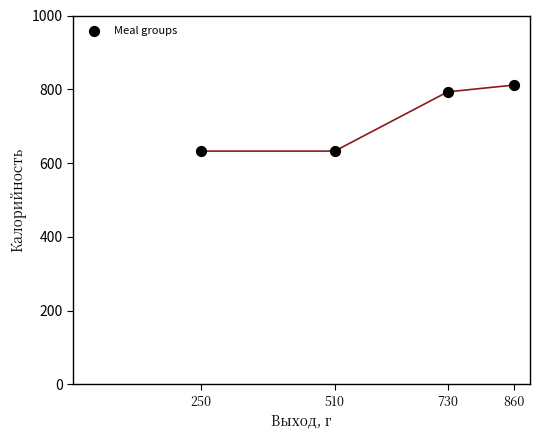

What is the average X value?

587.5